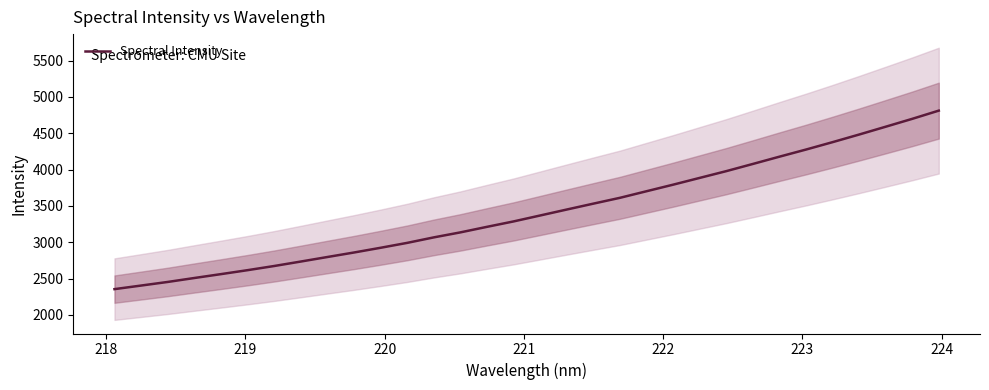

Reading left to right, what are all the values shown in this chart?

2353.8	2403.1	2452.7	2507.1	2560.4	2615.0	2672.3	2733.8	2796.2	2858.2	2923.3	2990.9	3066.5	3135.4	3211.8	3286.3	3368.1	3450.0	3531.2	3611.3	3702.0	3792.3	3885.6	3978.7	4077.6	4177.7	4275.9	4377.8	4482.6	4590.3	4698.8	4812.1